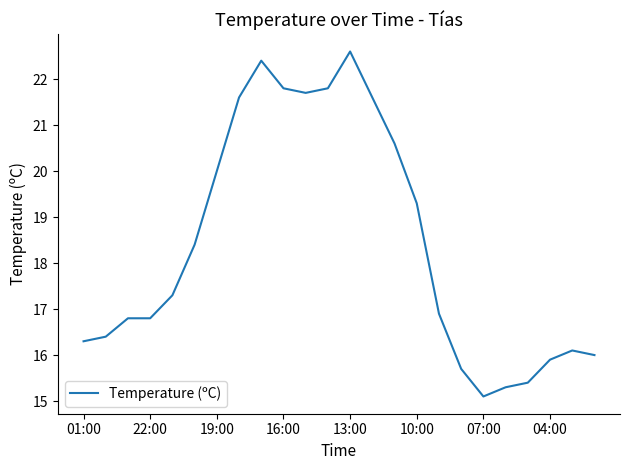

What is the minimum value shown in the chart?

15.1